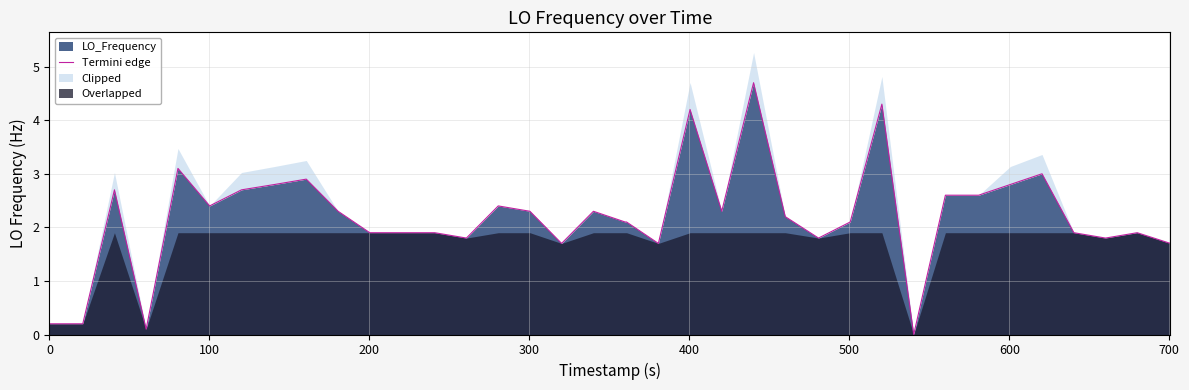

How many interior local valleys (lower than both neighbors) does the data have?

9